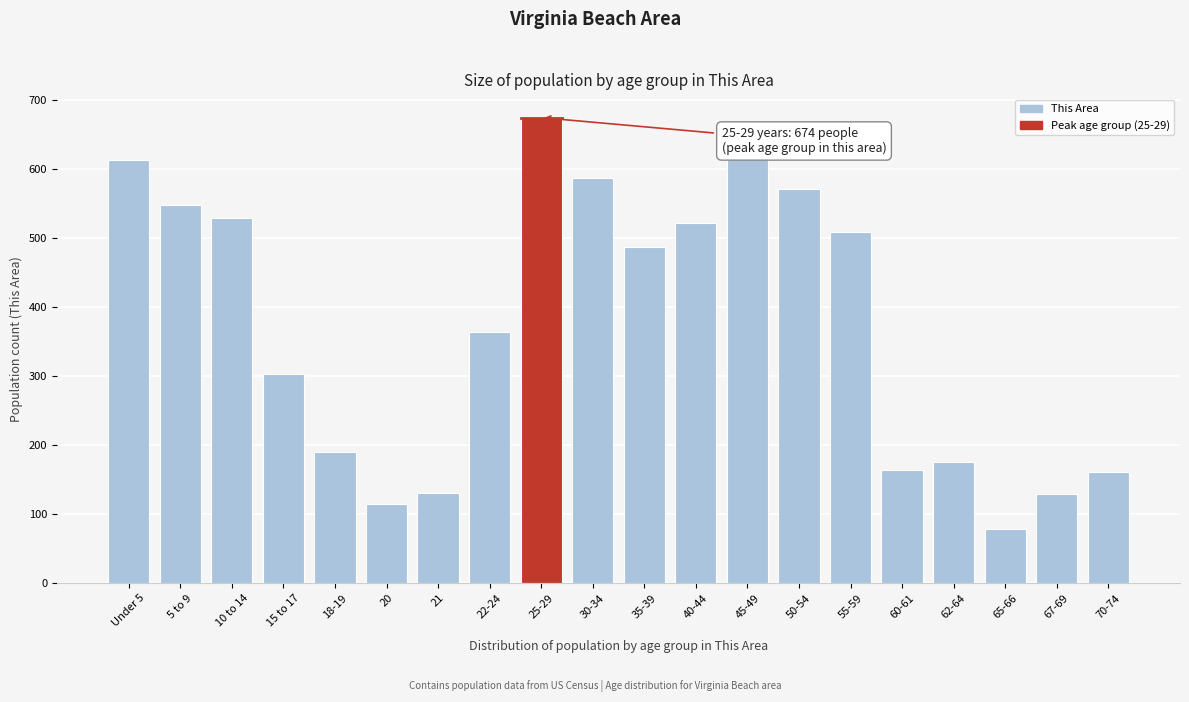

The value at 65-66 is 78. True or false?

True